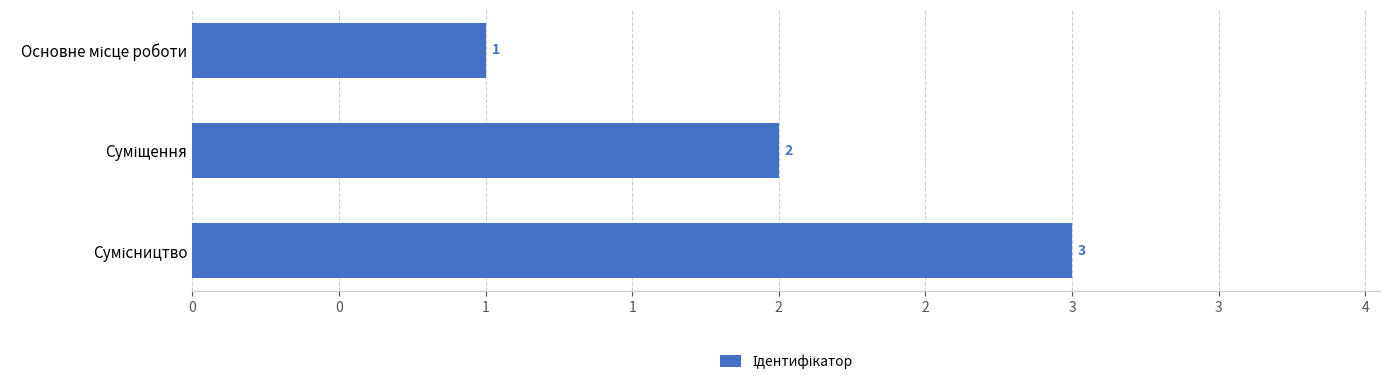

Does the chart contain any negative values?

No